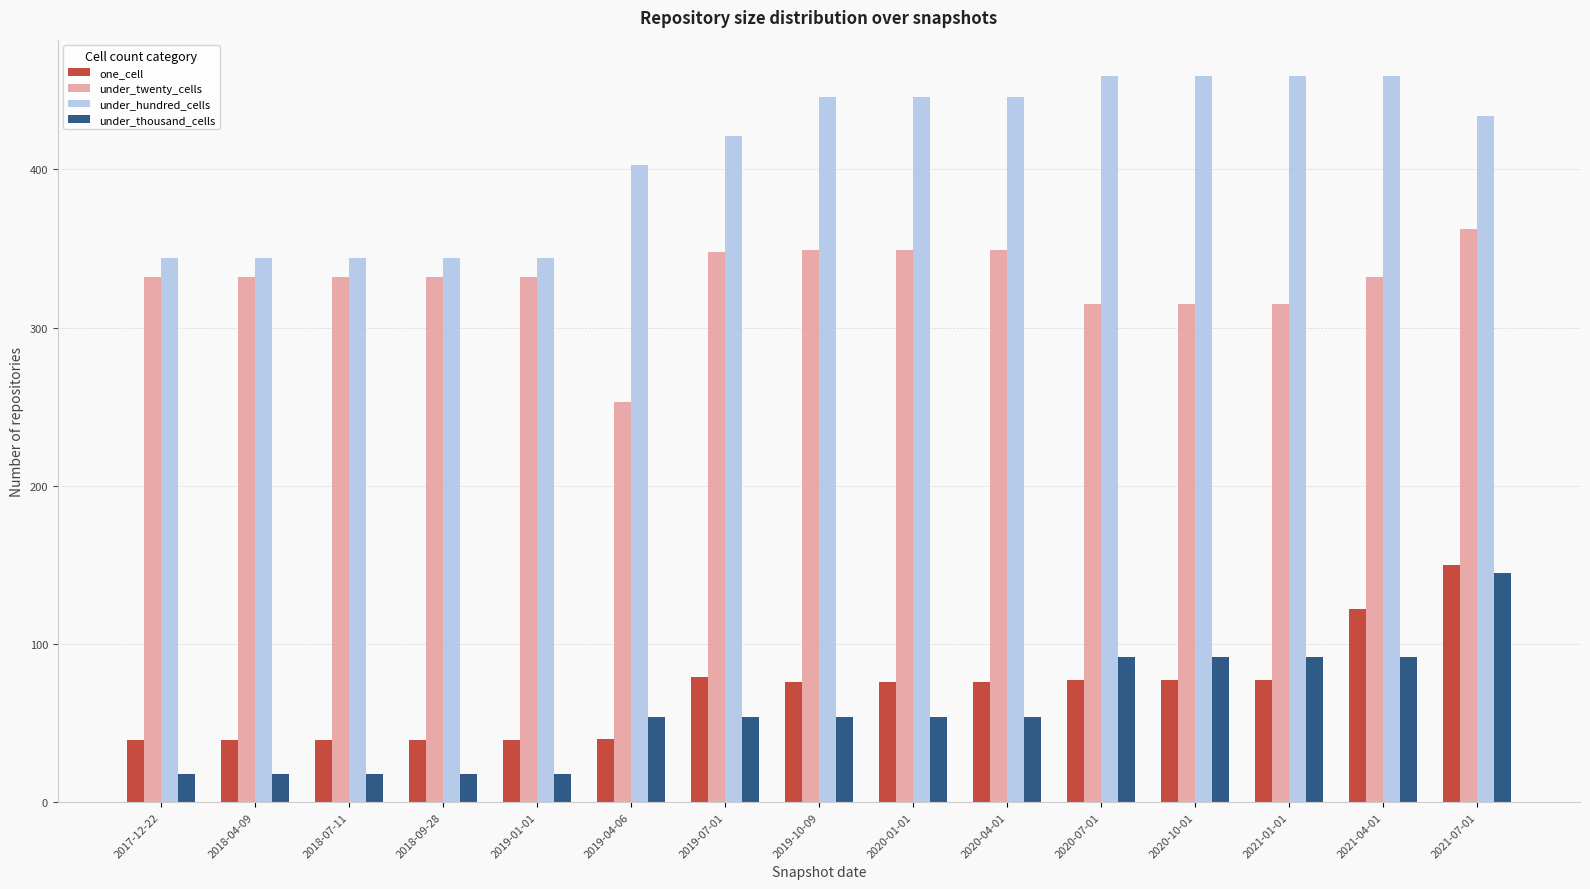

What is the label of the 8th bar from the right?

2019-10-09